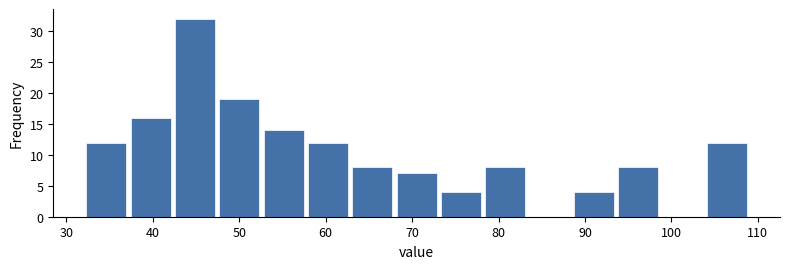

Reading left to right, transcribe this chart: for each bar, give the range it covers on the x-axis and its height. Neither the bar edges nor the heights are printed on the chart, so give them approximately, as read against the axes.

32 to 37: 12
37 to 43: 16
43 to 48: 32
48 to 53: 19
53 to 58: 14
58 to 63: 12
63 to 68: 8
68 to 73: 7
73 to 78: 4
78 to 84: 8
84 to 89: 0
89 to 94: 4
94 to 99: 8
99 to 104: 0
104 to 109: 12